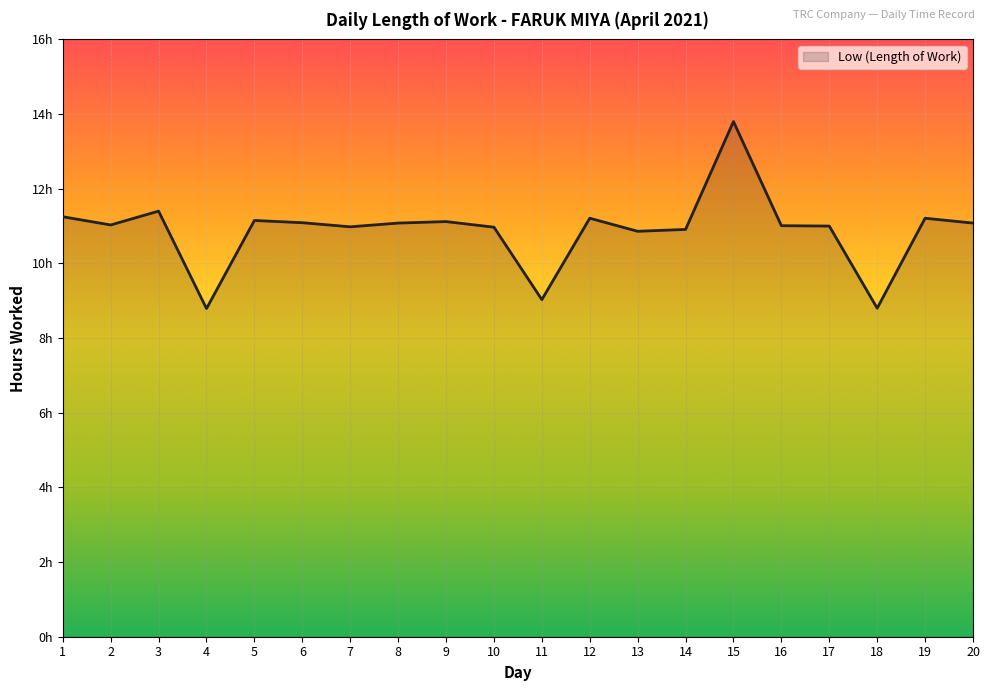

Rank the categories by value from lowest to highest.

4, 18, 11, 13, 14, 10, 7, 17, 16, 2, 8, 20, 6, 9, 5, 12, 19, 1, 3, 15